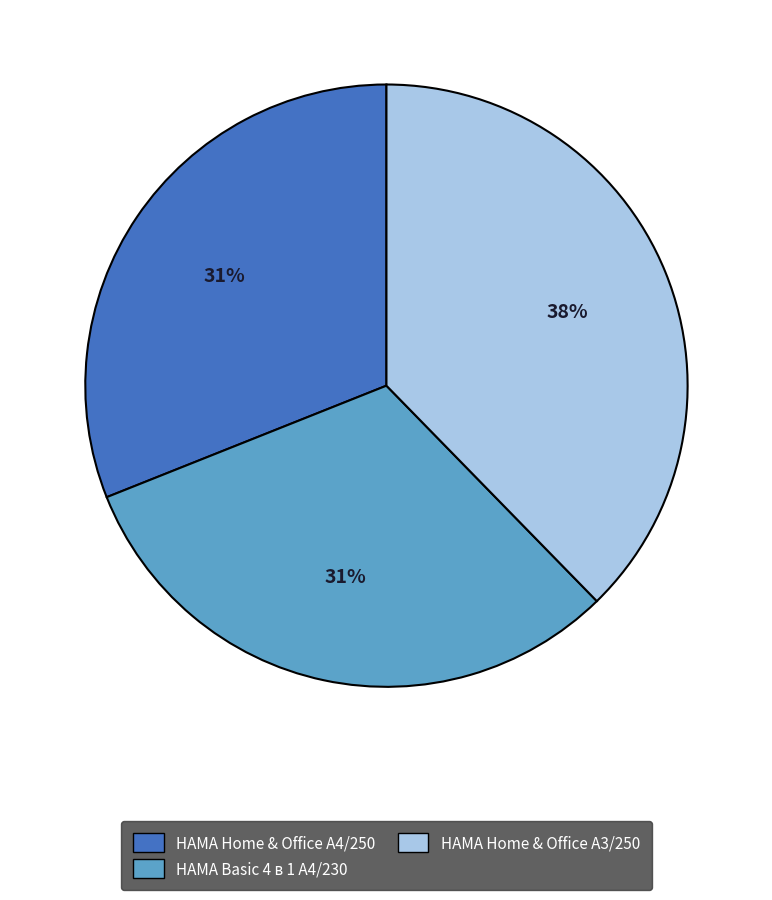

To the nearest percent, what is the average slice percentage?

33%